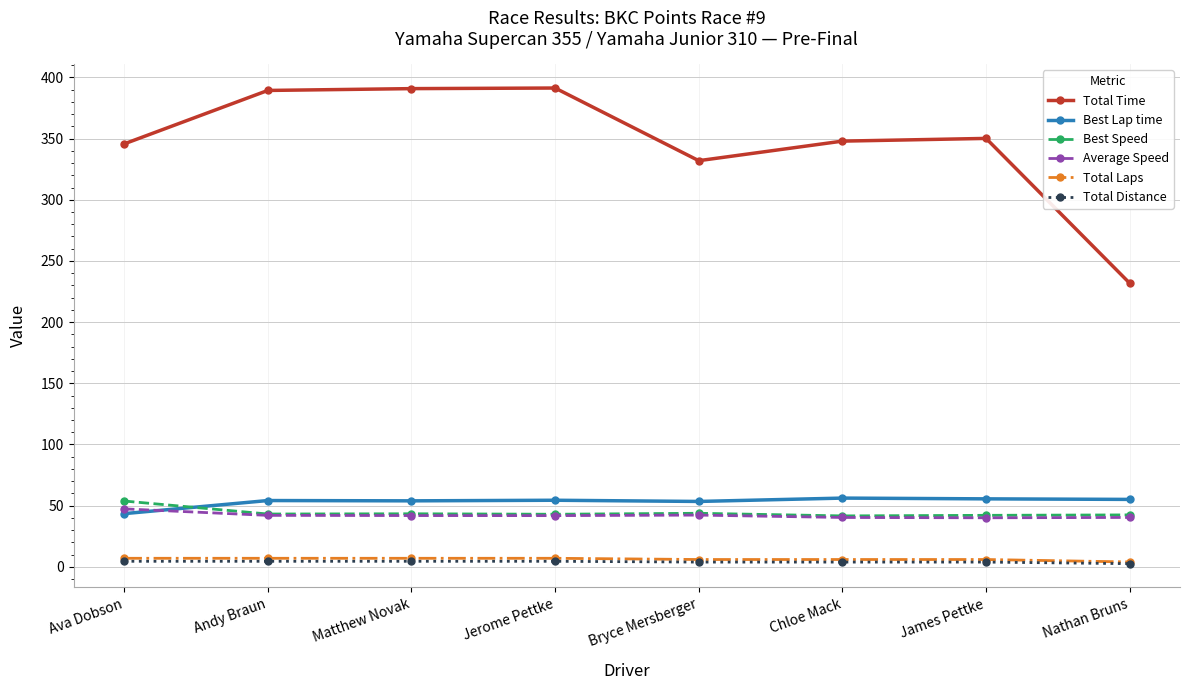

What is the difference between the second highest and minimum values in the Best Lap time series?

12.1